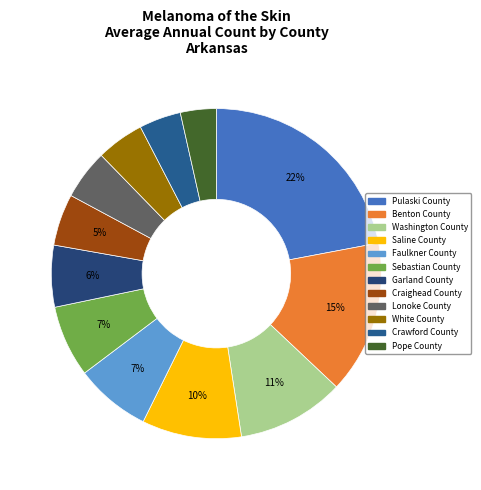

Count the number of slices in the pie.

12